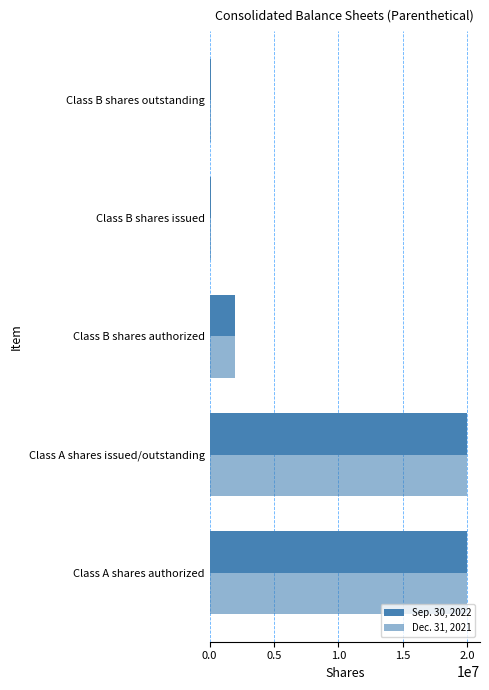

List the series in order of their peak value, highest first.

Sep. 30, 2022, Dec. 31, 2021